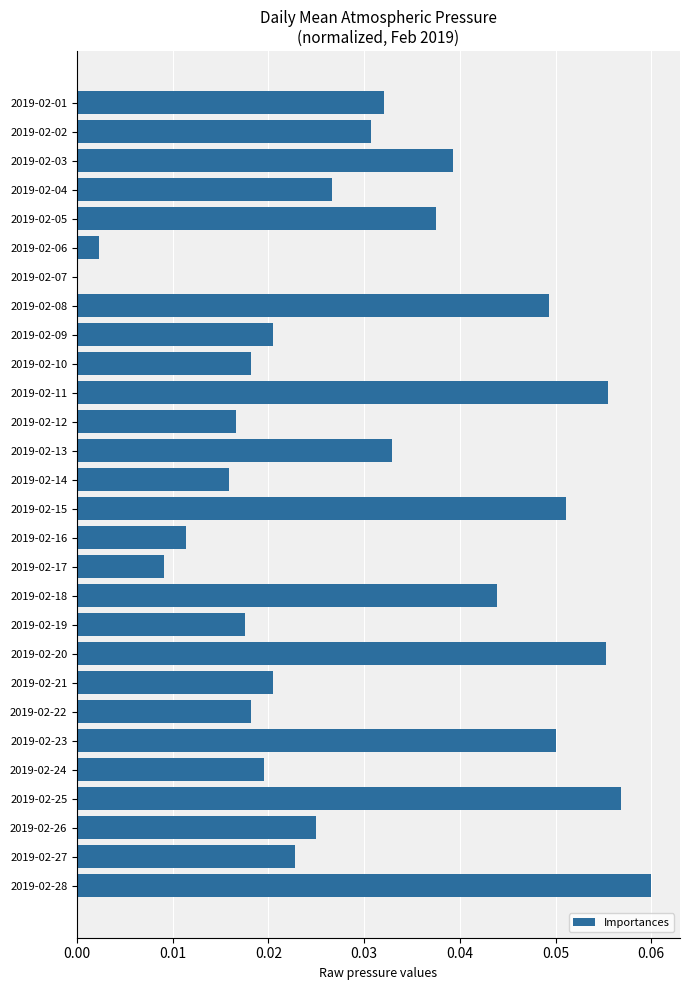

What is the sum of all values?

0.8